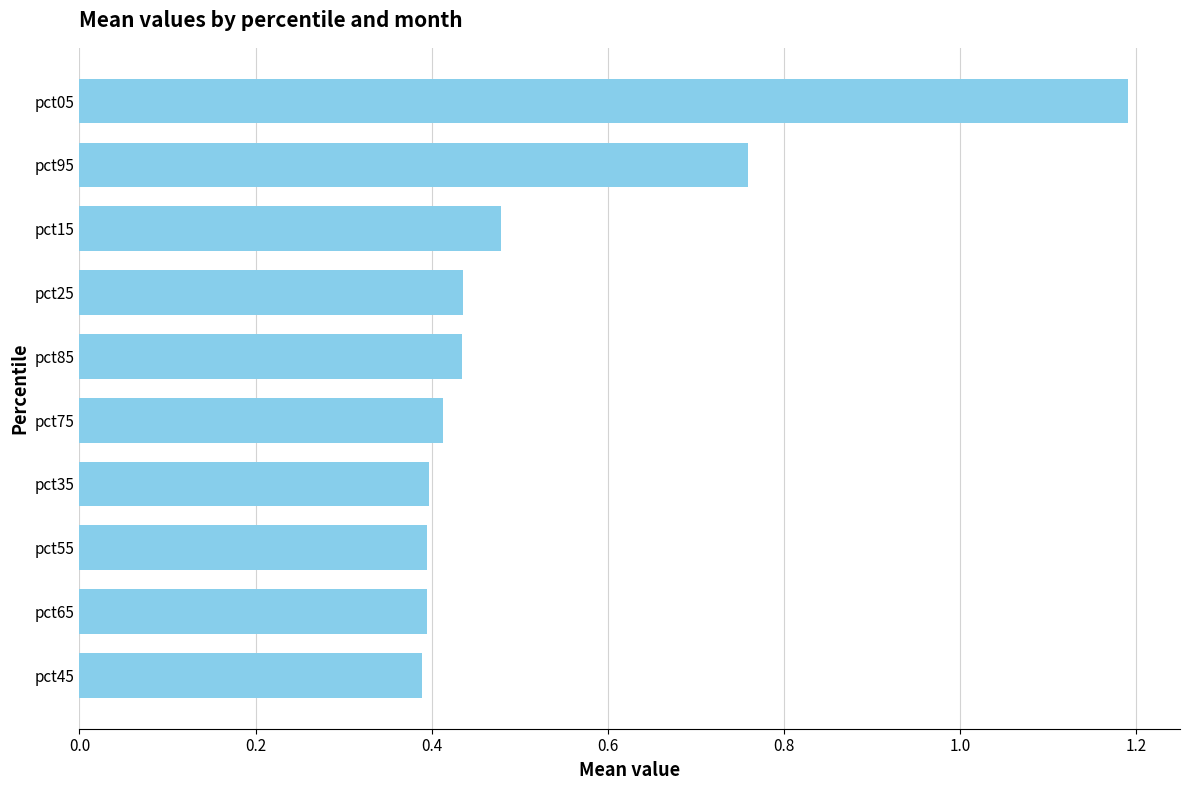

Count the values in the range 0 to 1.

9